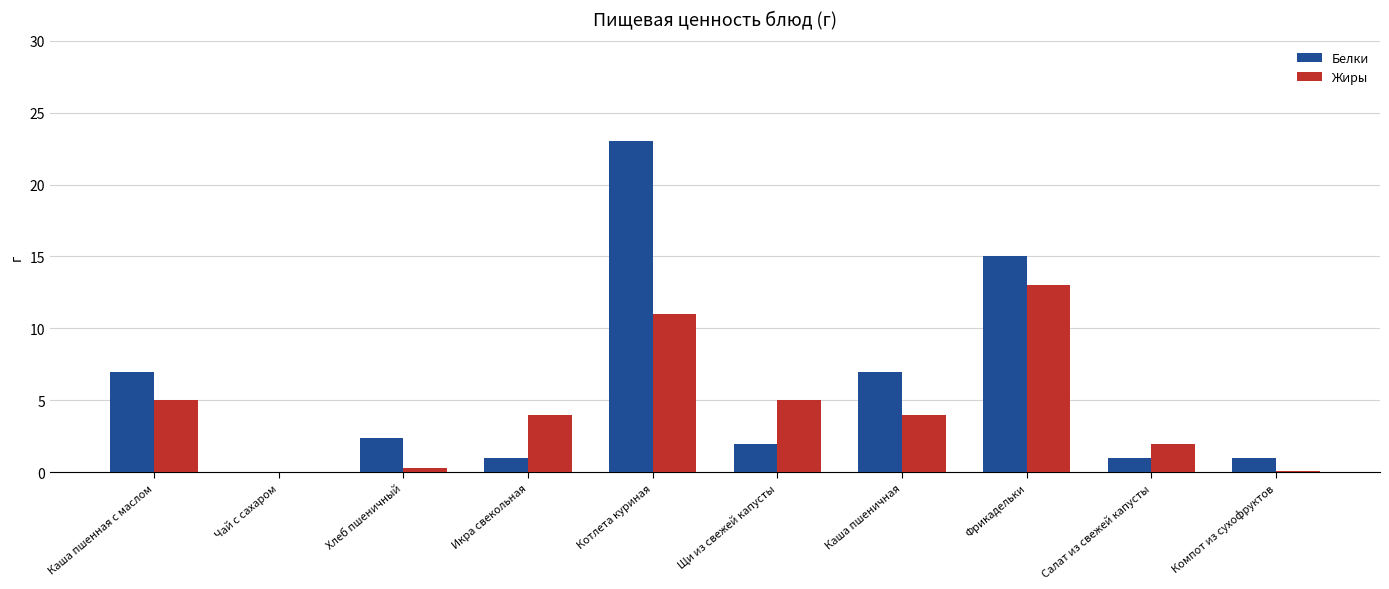

How many distinct data groups are displayed?

2